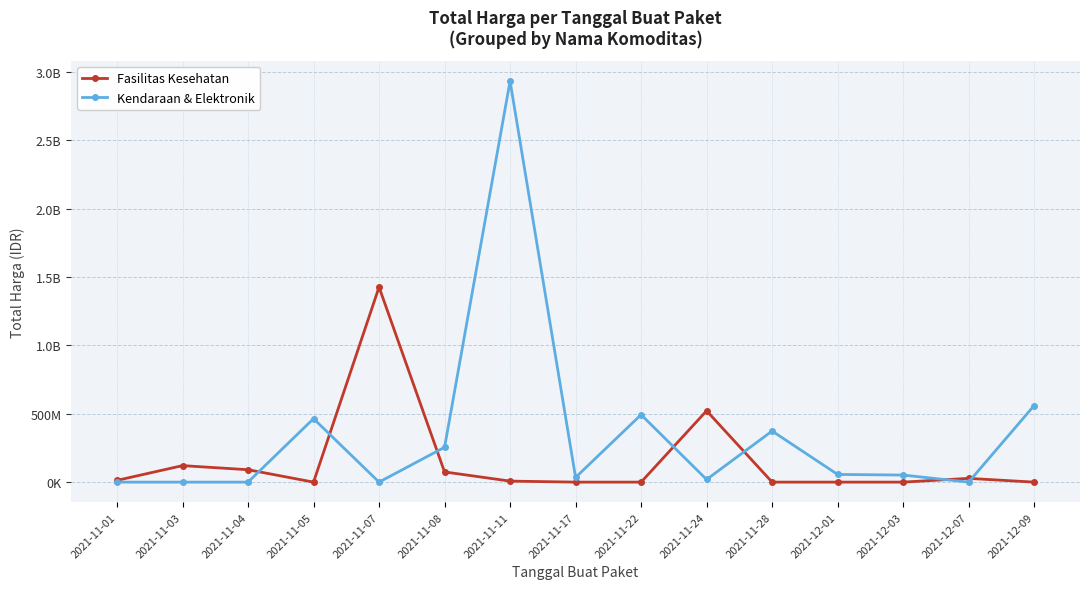

What is the label of the 11th point from the right?

2021-11-07